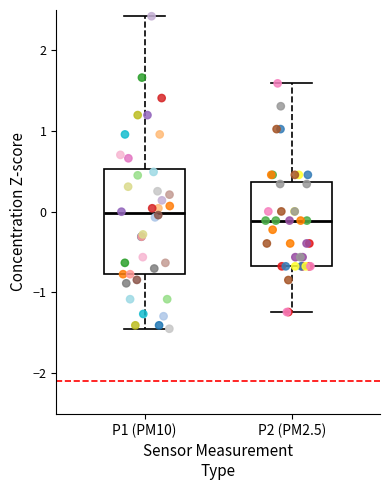

Reading left to right, read every box against the y-axis: the position of its median line, the range the box covers, and the ends of its whiskers. The values are not printed on the chart, so give them approximately, as read against the axis.

P1 (PM10): median 0.0, box -0.8 to 0.5, whiskers -1.4 to 2.4
P2 (PM2.5): median -0.1, box -0.7 to 0.4, whiskers -1.2 to 1.6